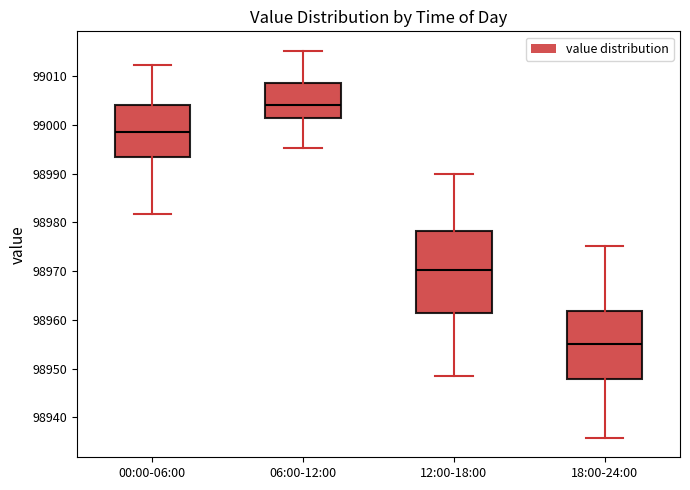

Reading left to right, transcribe this box plot: for each box, give where its median line is, the range the box spans, and where its two whiskers end, as read against the y-axis. The values are not printed on the chart, so give them approximately, as read against the axis.

00:00-06:00: median 98998, box 98993 to 99004, whiskers 98982 to 99012
06:00-12:00: median 99004, box 99001 to 99009, whiskers 98995 to 99015
12:00-18:00: median 98970, box 98961 to 98978, whiskers 98949 to 98990
18:00-24:00: median 98955, box 98948 to 98962, whiskers 98936 to 98975